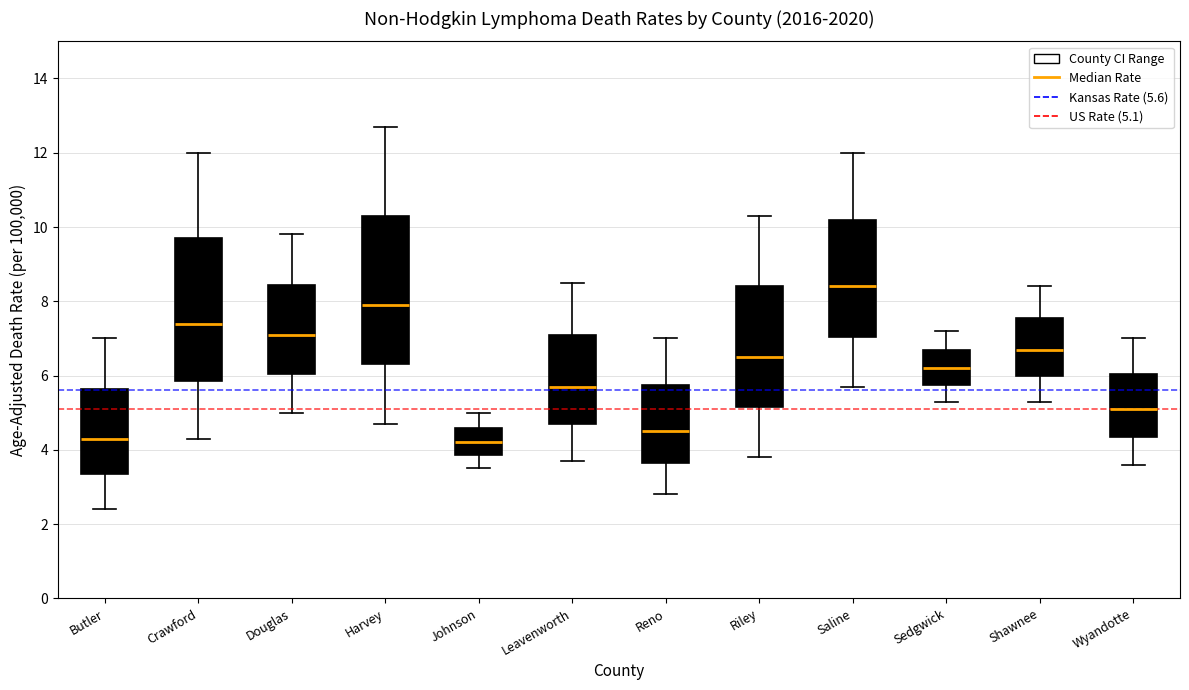

Where is the upper edge of the box for Saline on the y-axis? The values are not printed on the chart, so give them approximately, as read against the axis.

10.2